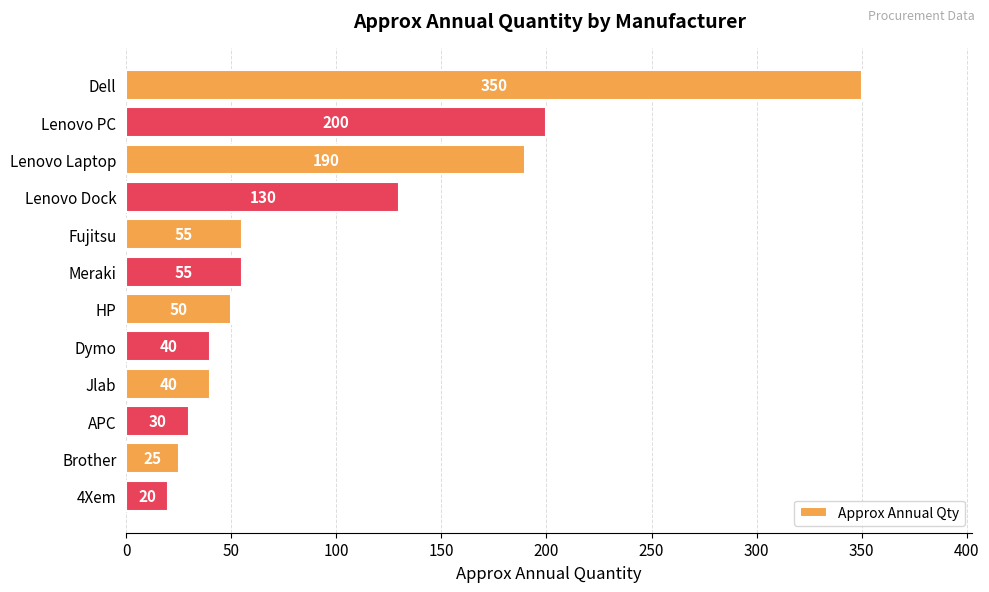

Where is the data nearest to the value 185?

Lenovo Laptop